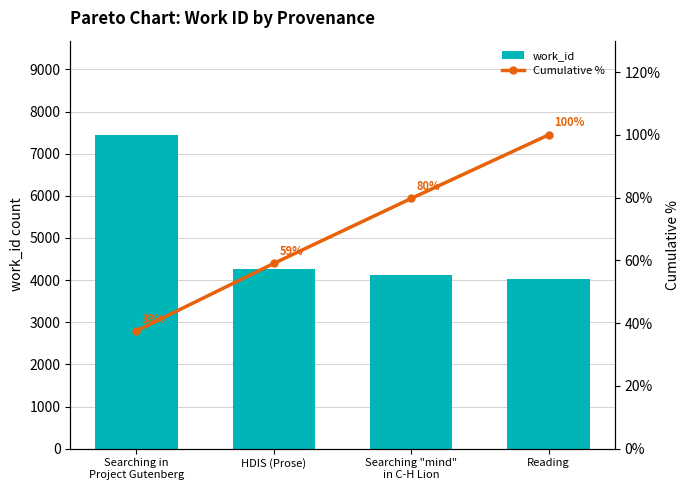

What is the minimum value for Cumulative %?

37.5